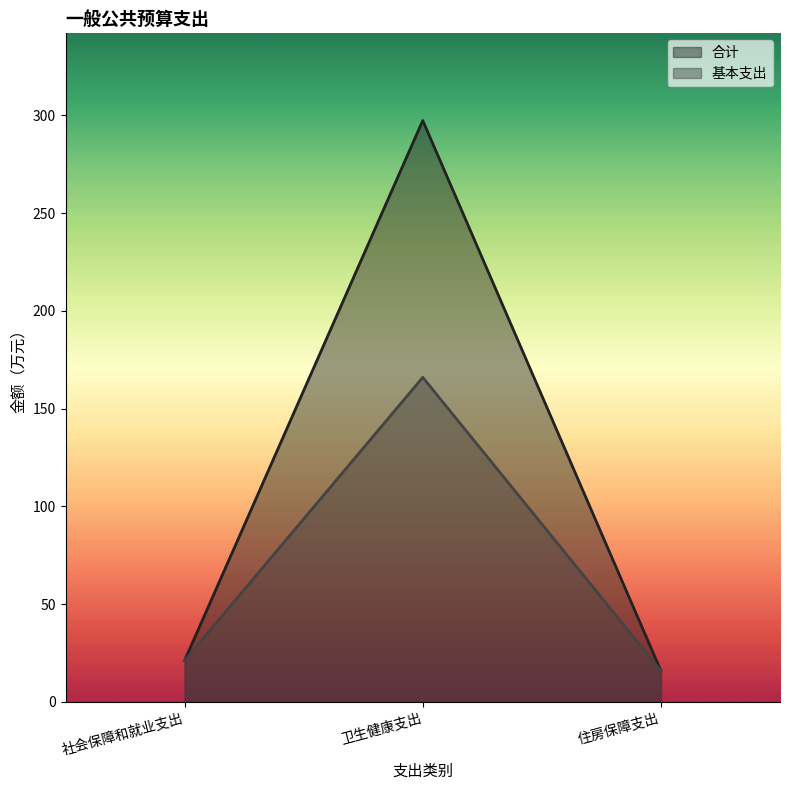

Rank the series by their average value, from lowest to highest.

基本支出, 合计